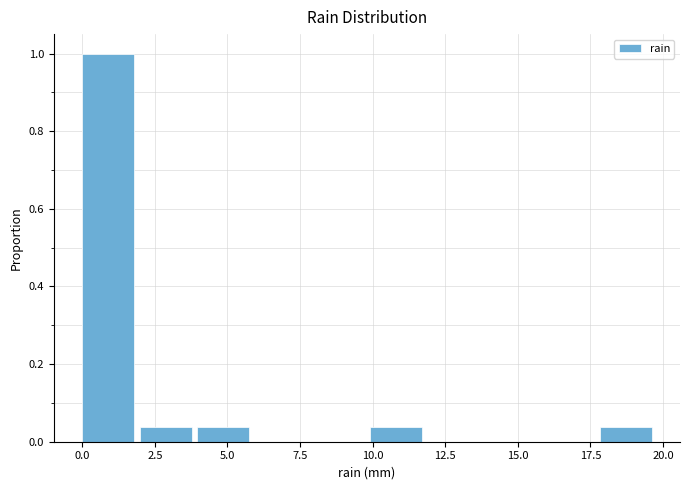

Read against the x-axis, roughly where is the centre of the tallest bar?

1.0